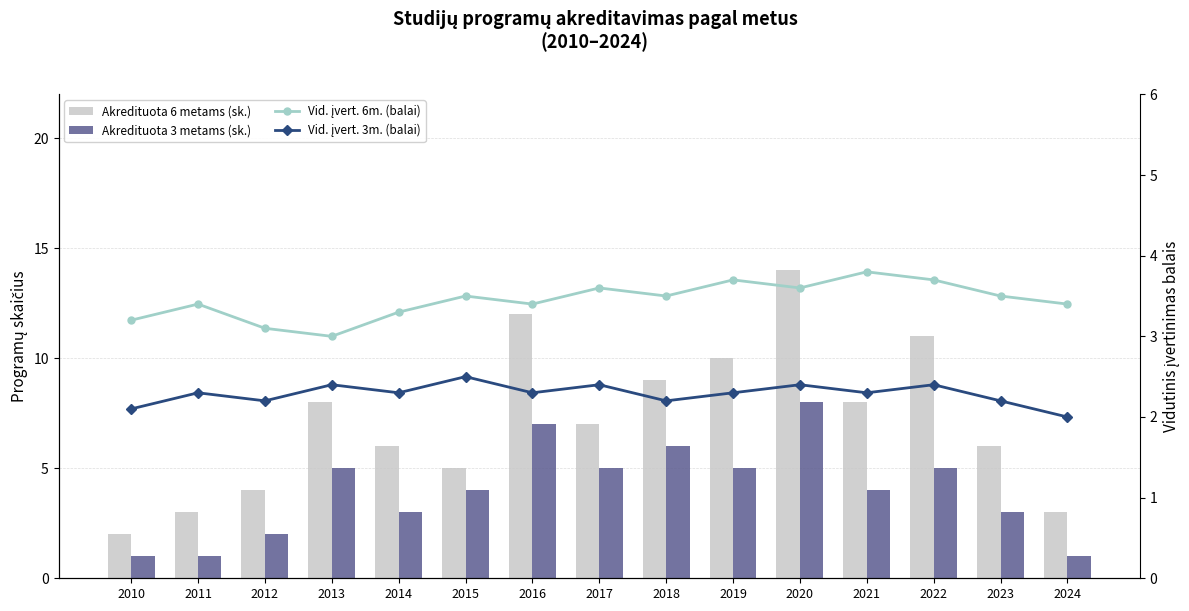

At how many categories does at least one series exceed 9?

4